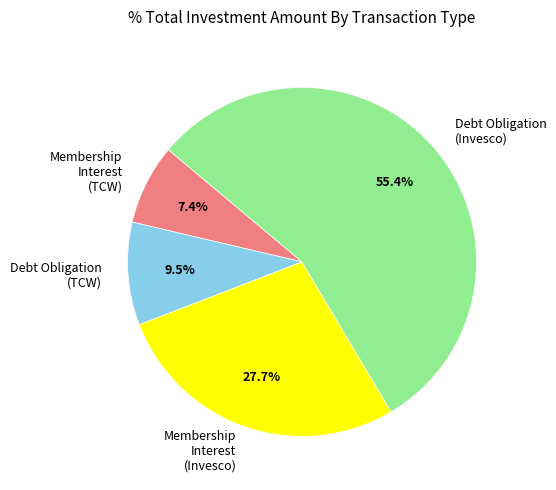

Between Debt Obligation (Invesco) and Membership Interest (TCW), which is larger?

Debt Obligation (Invesco)